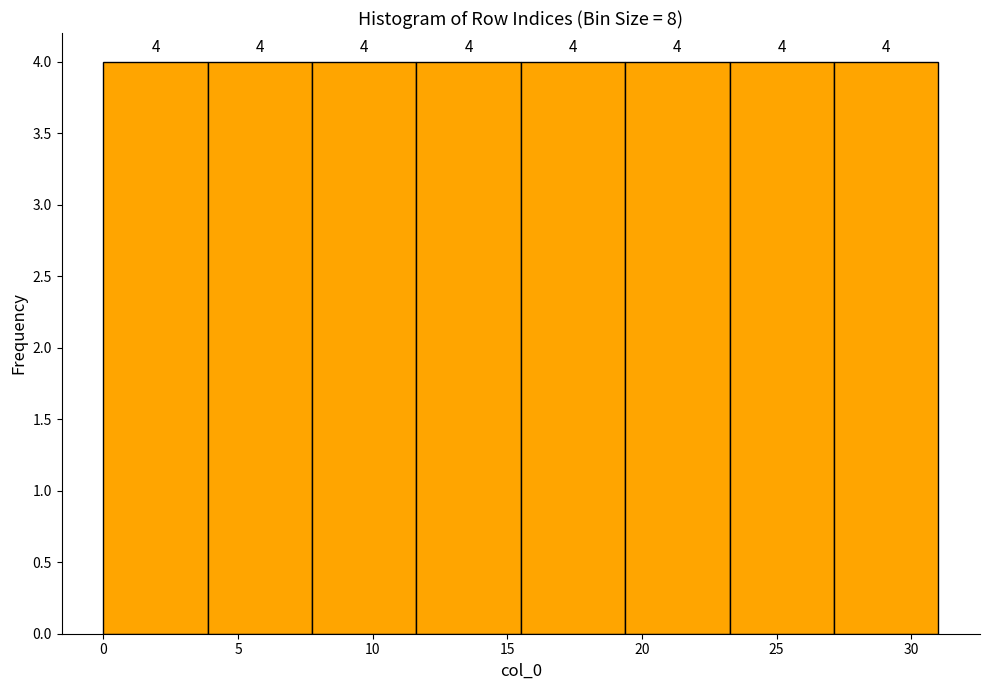

Reading left to right, transcribe this chart: for each bar, give the range it covers on the x-axis and its height. The bar edges are not printed on the chart, so give them approximately, as read against the axis.

0.0 to 4.0: 4
4.0 to 8.0: 4
8.0 to 11.5: 4
11.5 to 15.5: 4
15.5 to 19.5: 4
19.5 to 23.5: 4
23.5 to 27.0: 4
27.0 to 31.0: 4